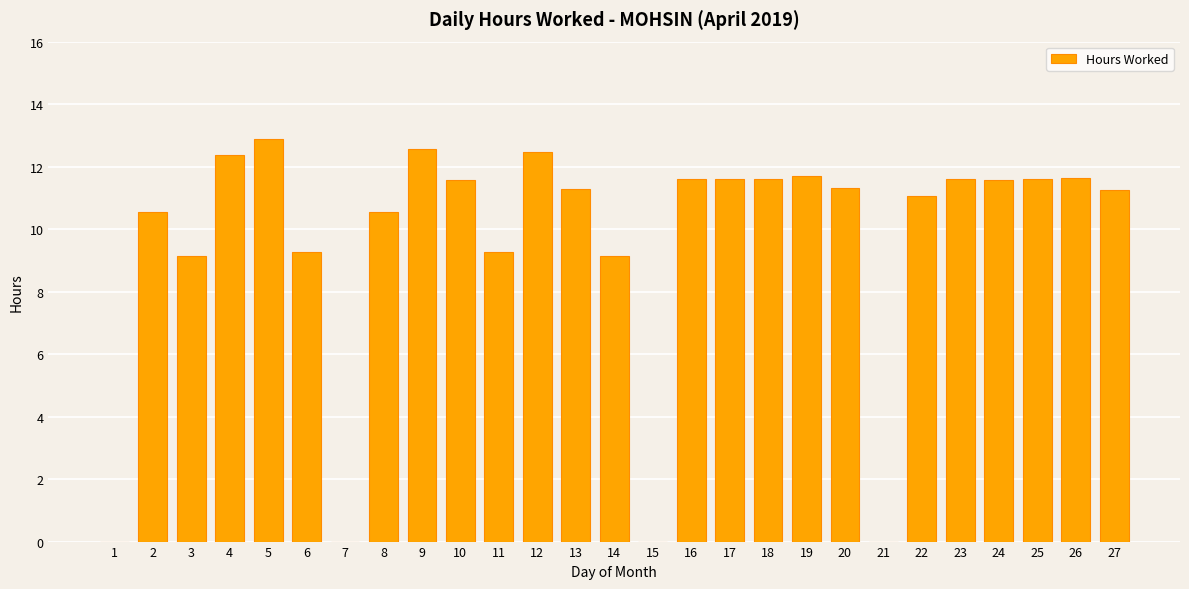

What is the greatest value displayed?

12.9